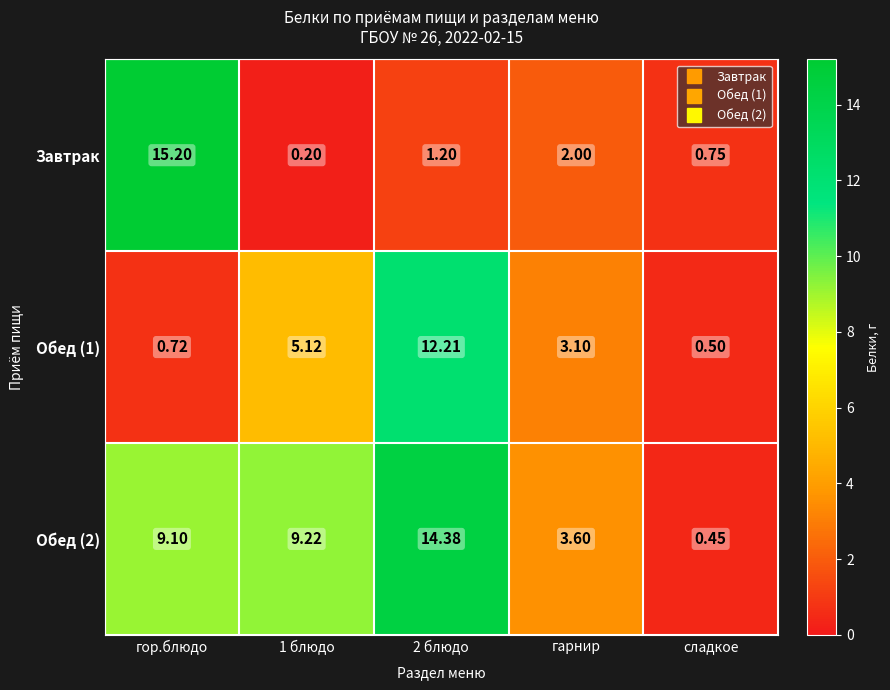

Is the value of Обед (2) at 2 блюдо greater than the value of Завтрак at сладкое?

Yes